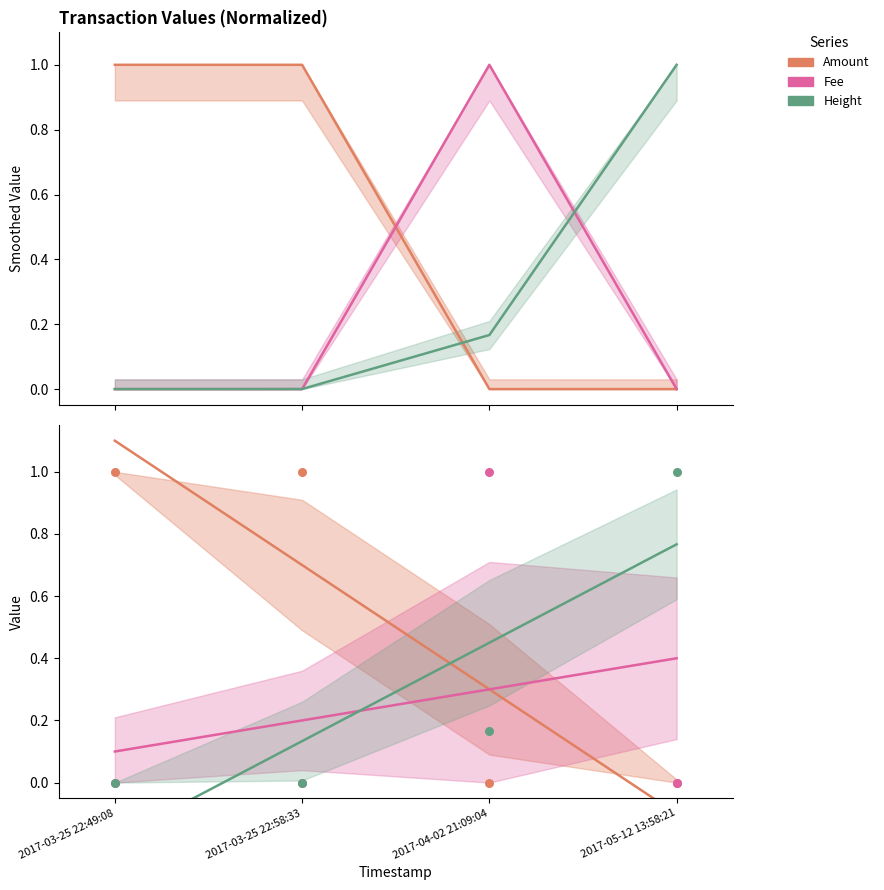

What are all the series names shown in the legend?

Amount, Fee, Height